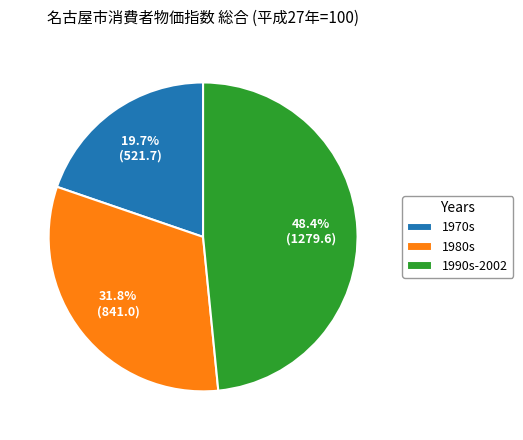

Rank the categories by value from highest to lowest.

1990s-2002, 1980s, 1970s